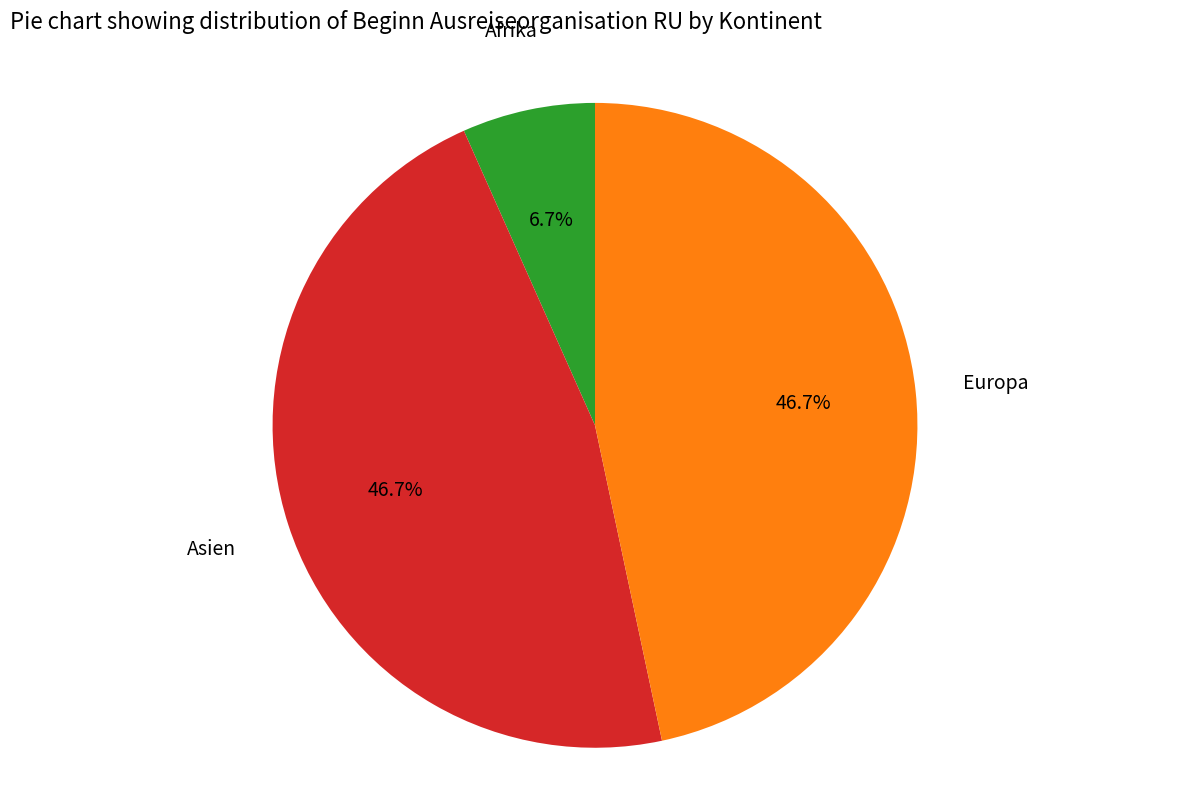

Combined, do Asien and Europa account for over 50%?

Yes